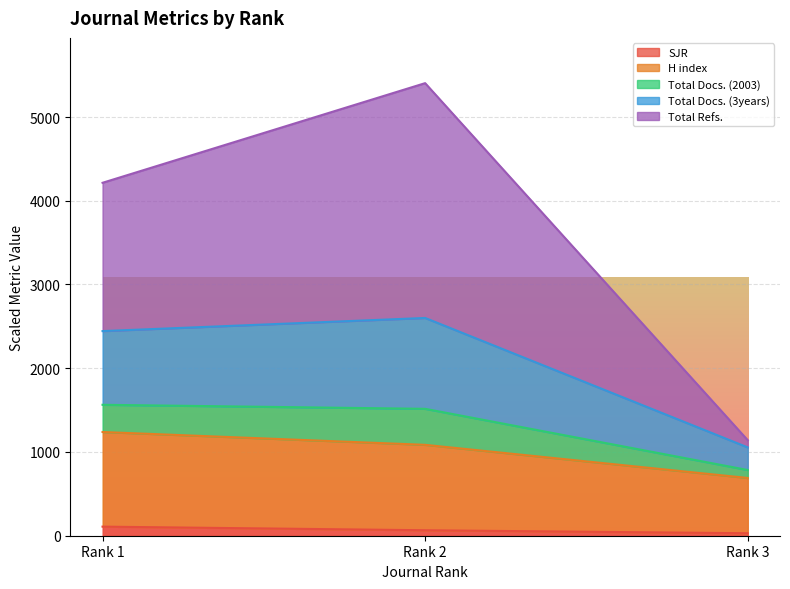

At which category is the sum across all series the highest?

Rank 2